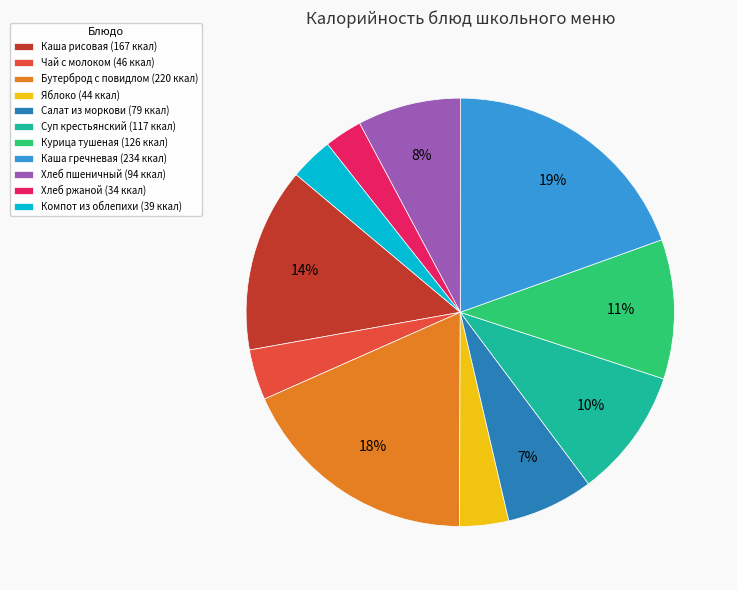

What is the ratio of the value at Чай с молоком to the value at Хлеб пшеничный?

0.5